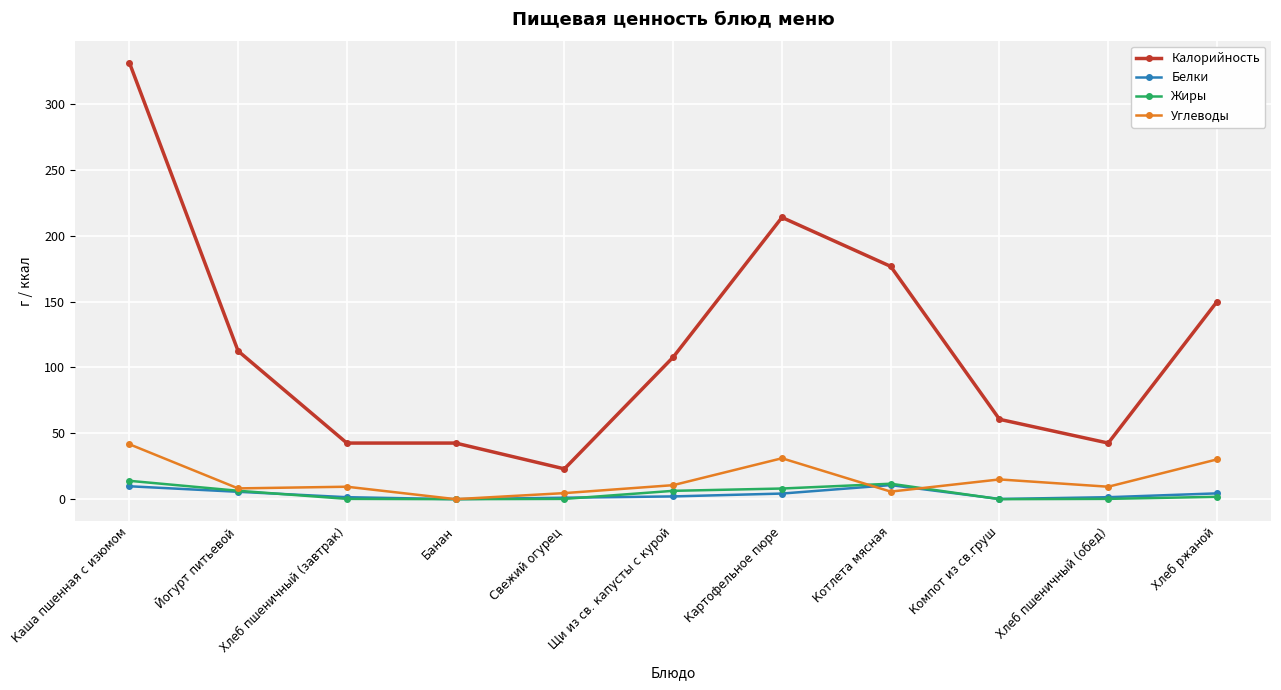

Which series has the widest spread of values?

Калорийность